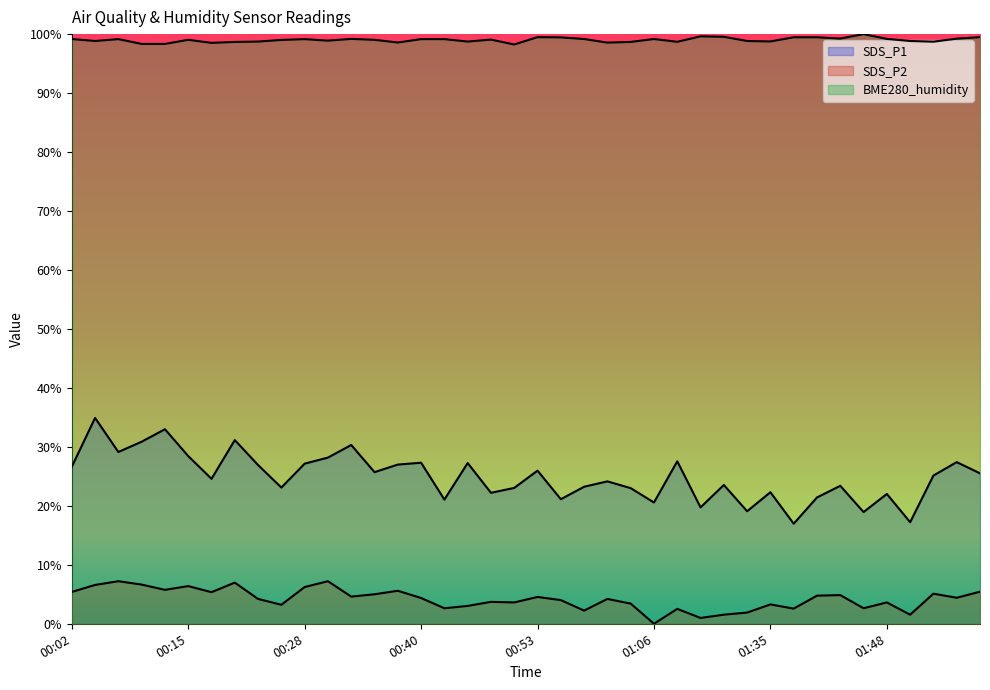

The SDS_P2 series shows 4.4 at 01:06. True or false?

False